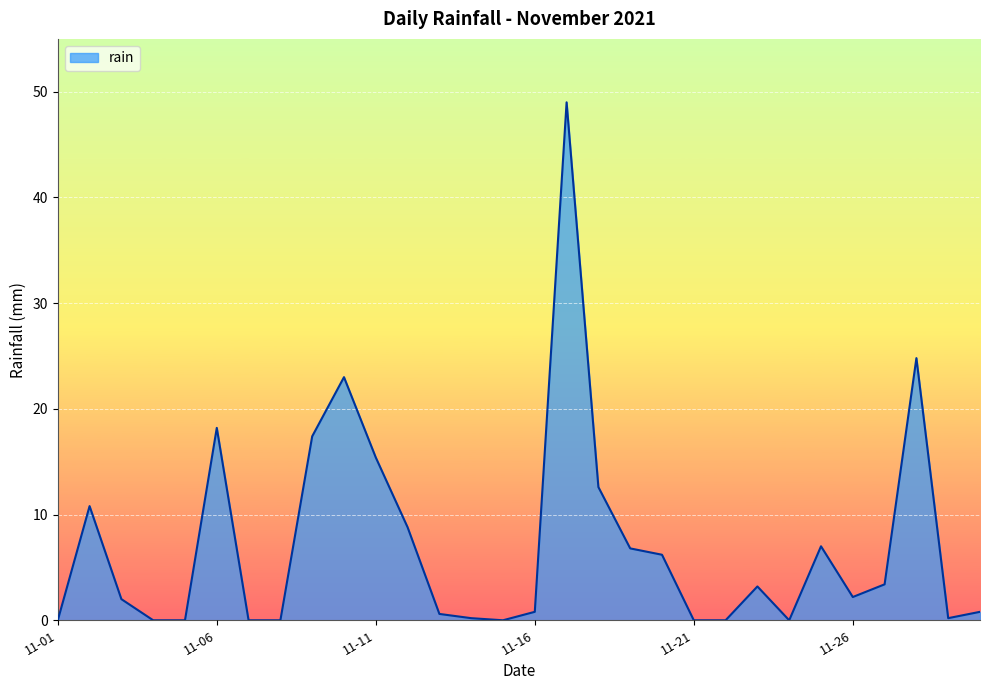

What is the greatest value displayed?

49.0